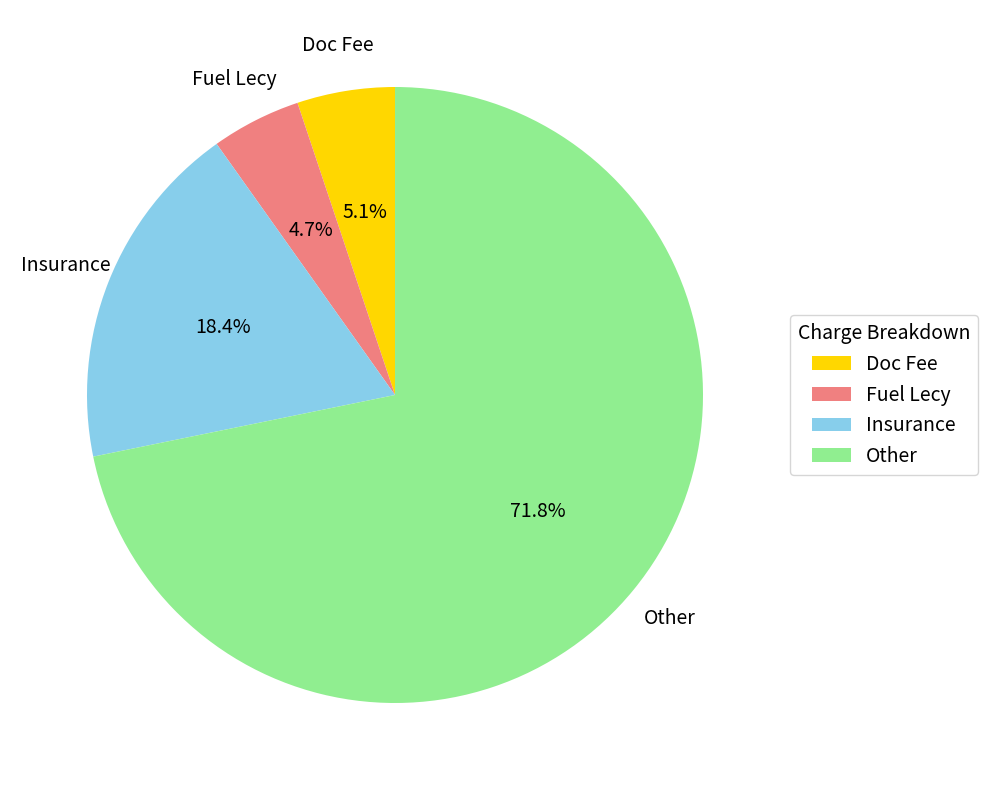

Between Insurance and Fuel Lecy, which is larger?

Insurance